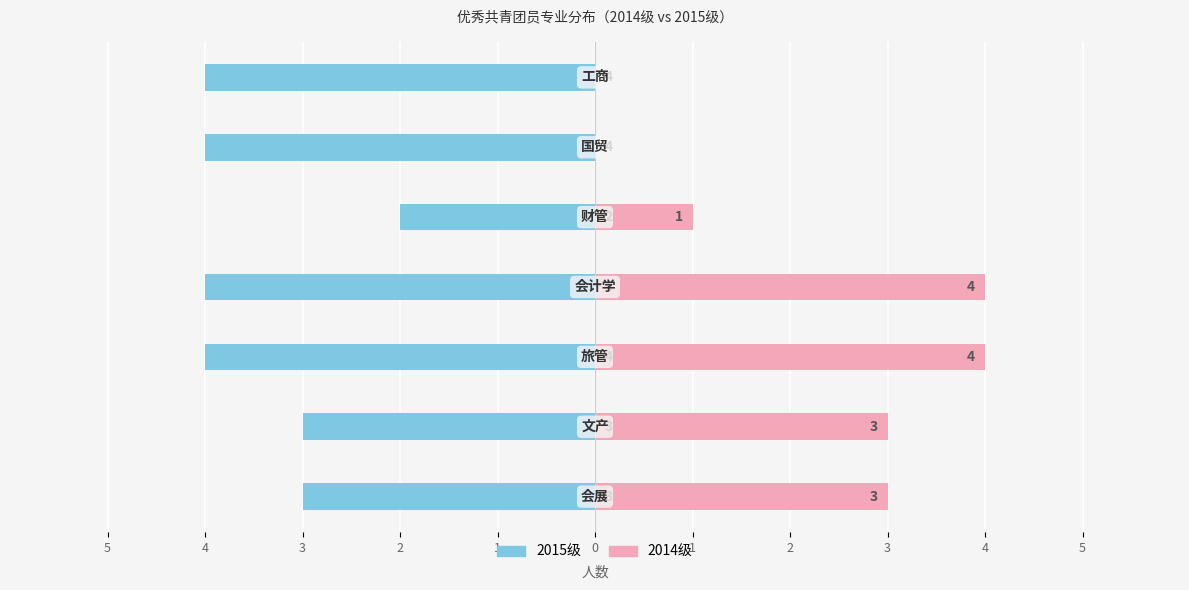

Rank the series at 0 from lowest to highest value.

2015级, 2014级